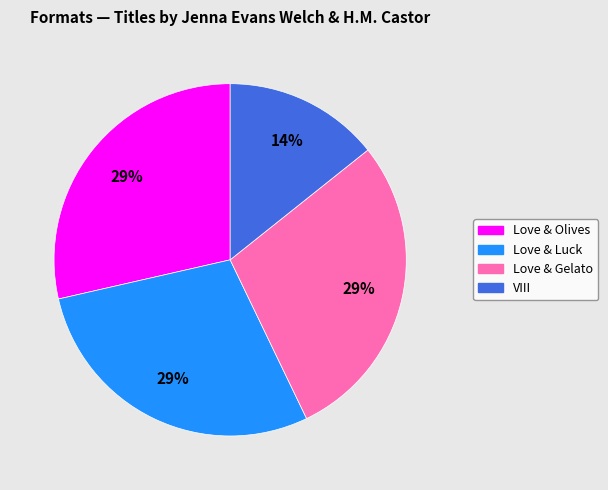

Which category has the smallest portion of the pie?

VIII